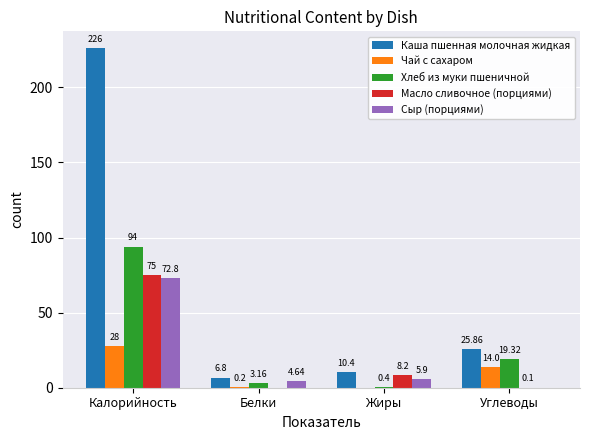

The value of Чай с сахаром at Белки is 0.2. True or false?

True